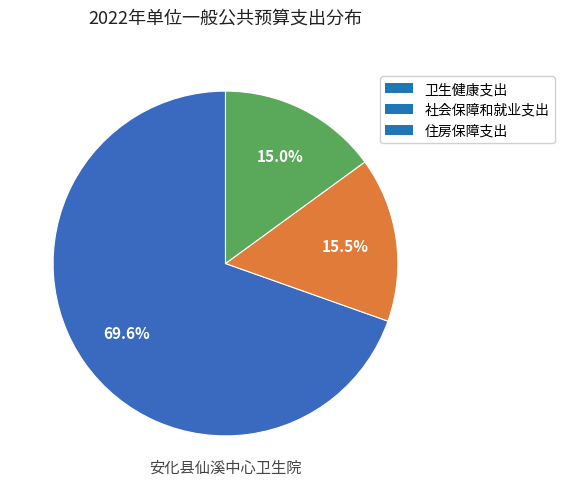

To the nearest percent, what is the difference between the 住房保障支出 and 卫生健康支出 slice percentages?

55%